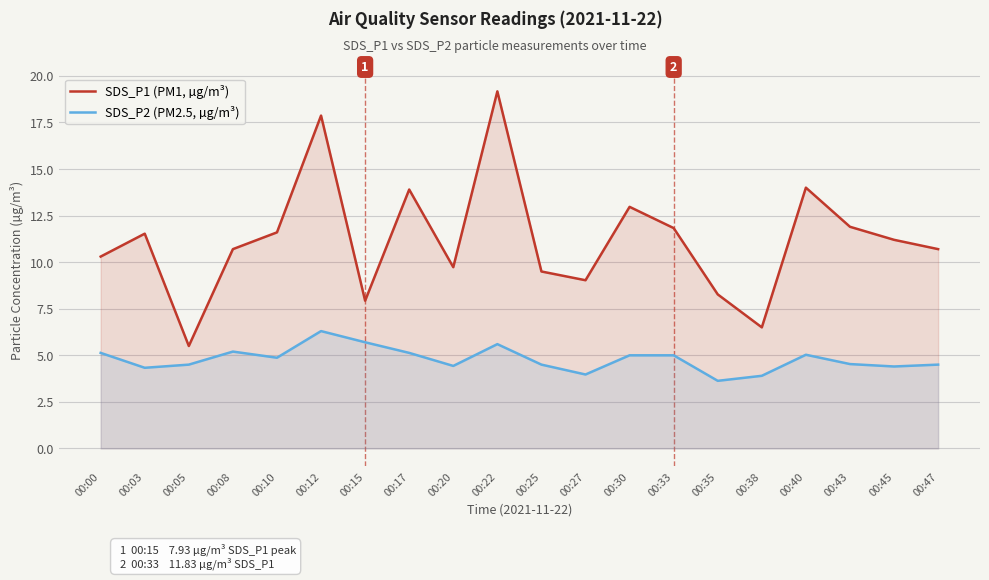

What is the difference between the SDS_P1 (PM1, µg/m³) values at 00:05 and 00:25?

4.0